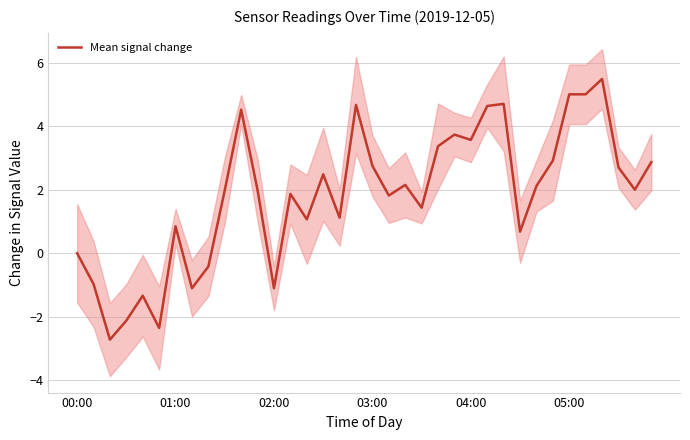

What is the minimum value shown in the chart?

-2.7